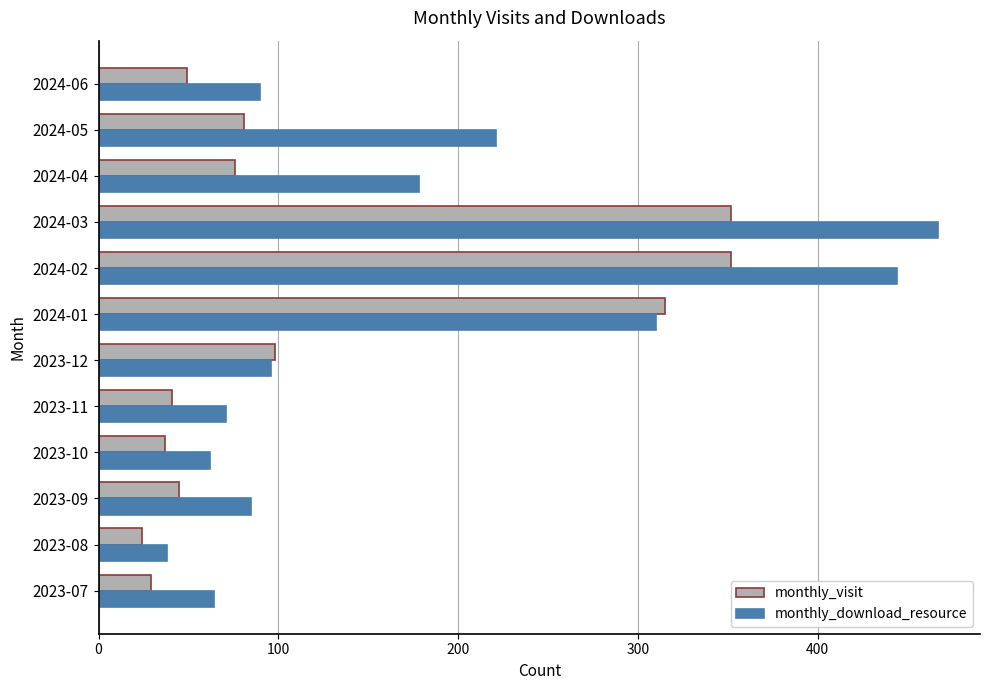

What is the average value of the monthly_download_resource series?

177